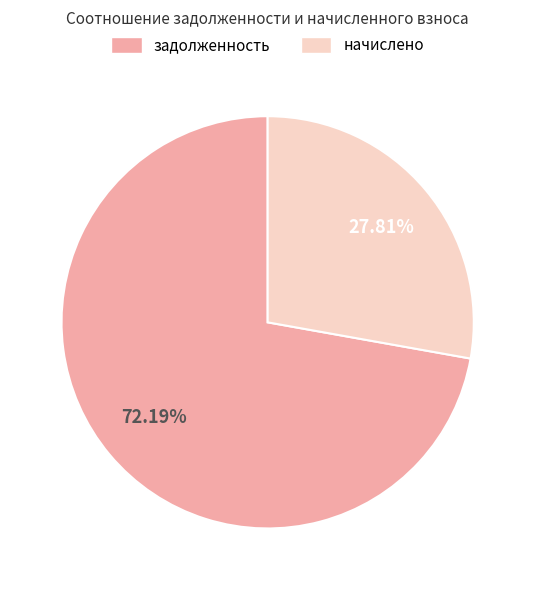

Does any single category account for the majority?

Yes